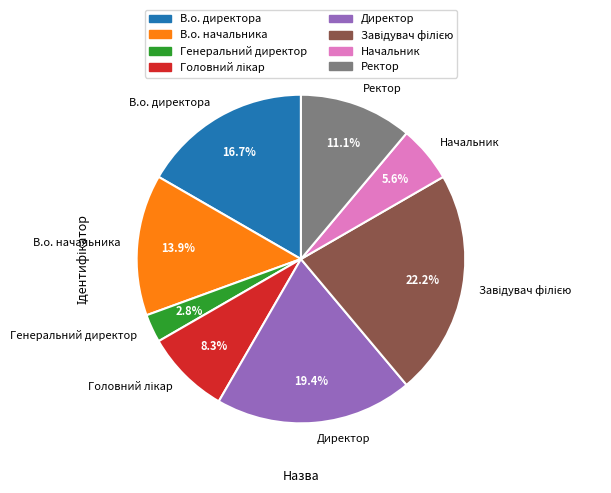

What is the total percentage of Генеральний директор and Директор?

22.2%